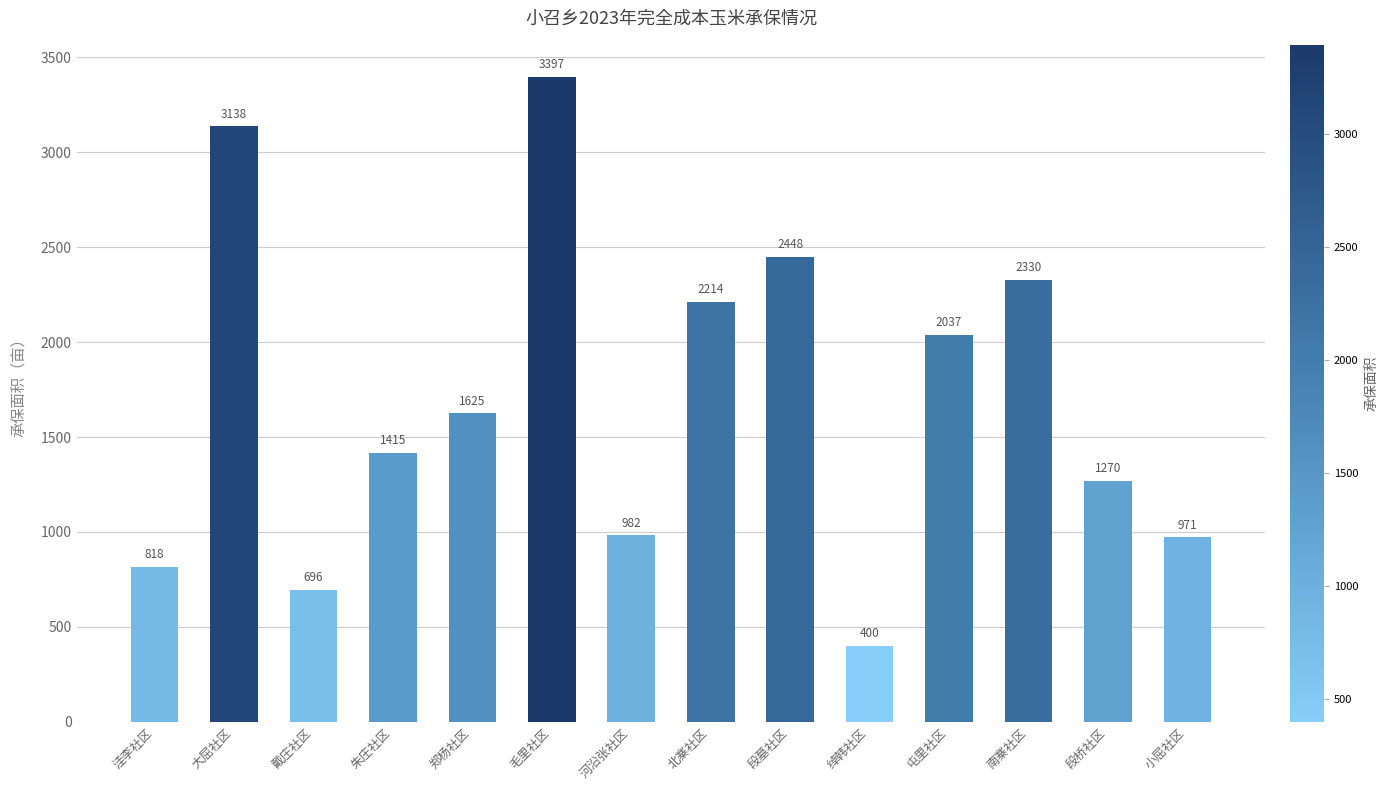

The chart shows a value of 981.8 at 河沿张社区. True or false?

True